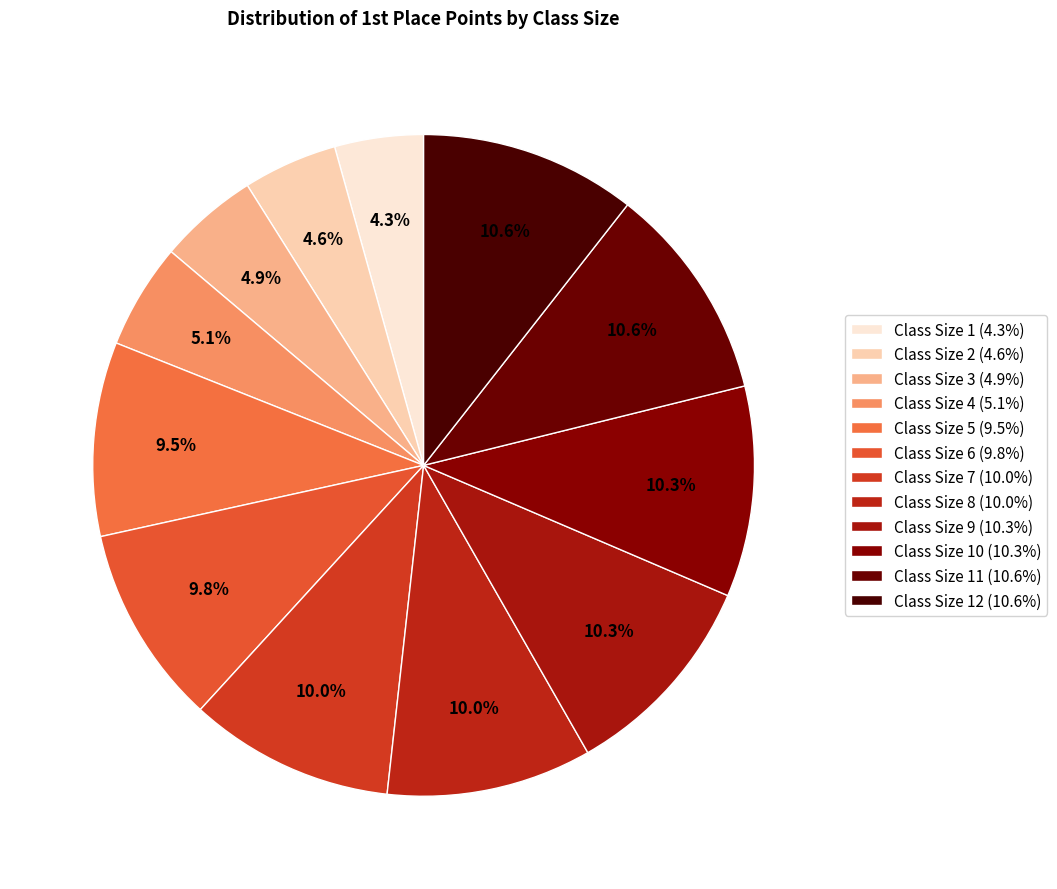

Does any single category account for the majority?

No